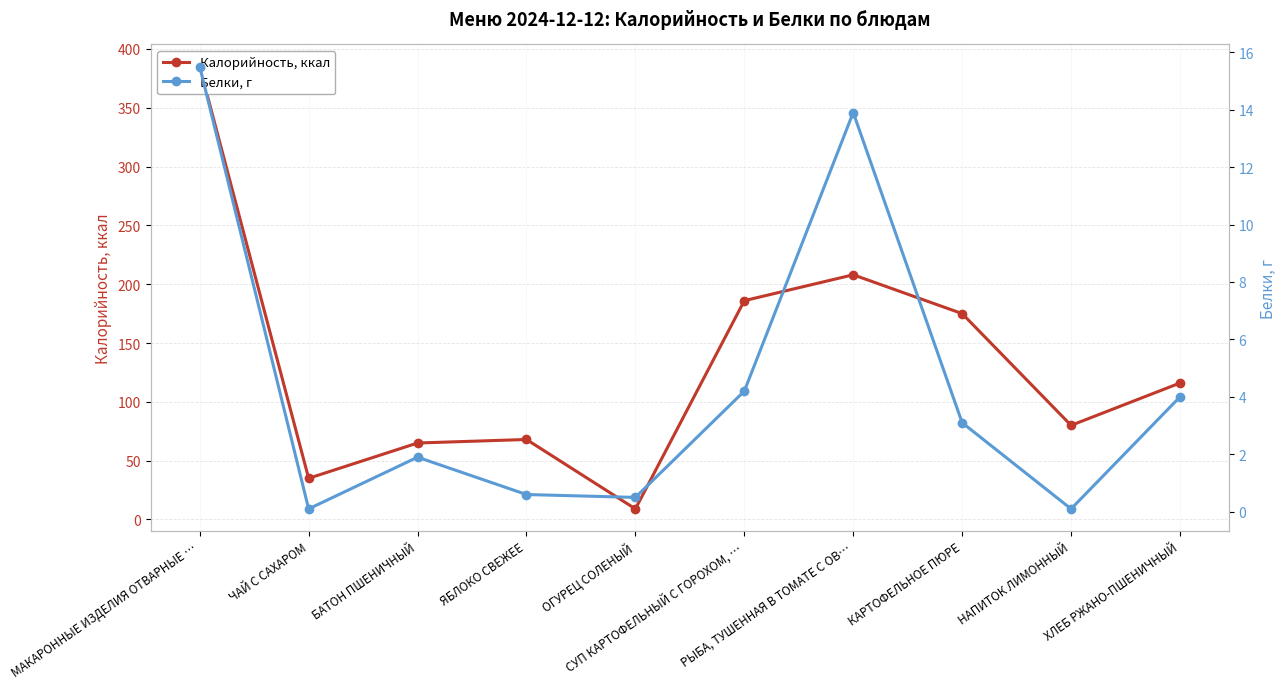

Is it true that Калорийность, ккал equals 208.0 at РЫБА, ТУШЕННАЯ В ТОМАТЕ С ОВ…?

True